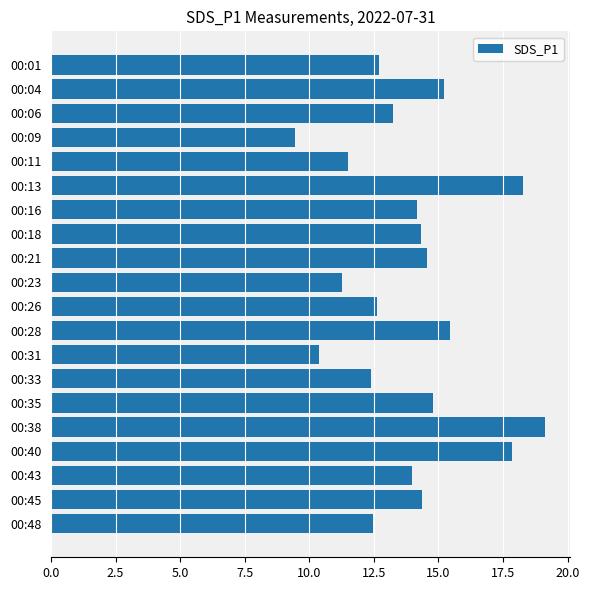

The chart shows a value of 12.7 at 00:01. True or false?

True